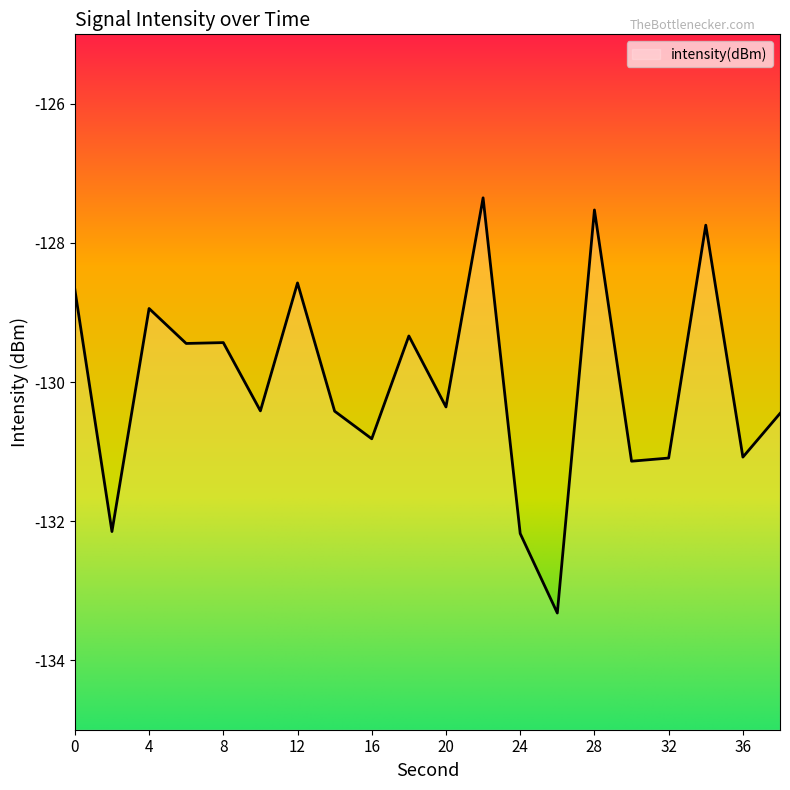

List the labels in order of value, smallest first.

26, 24, 2, 30, 32, 36, 16, 38, 14, 10, 20, 6, 8, 18, 4, 0, 12, 34, 28, 22